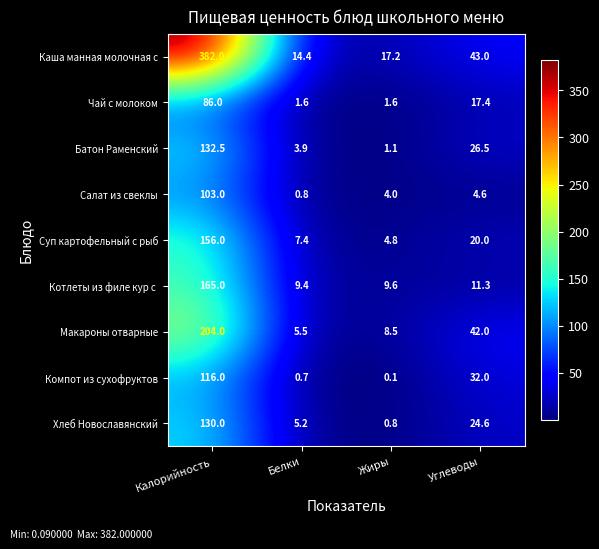

Where is Суп картофельный с рыб nearest to the value 80?

Углеводы